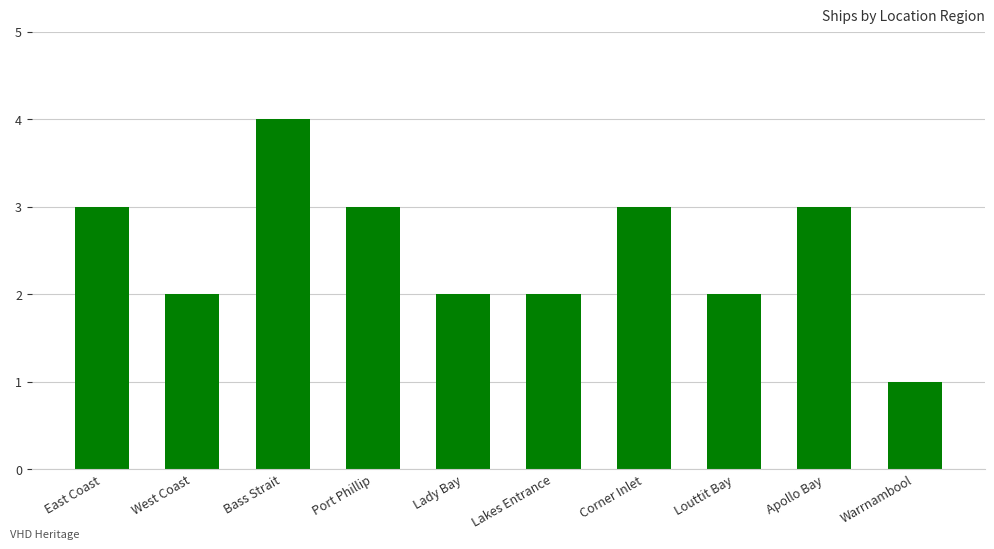

What is the smallest value displayed?

1